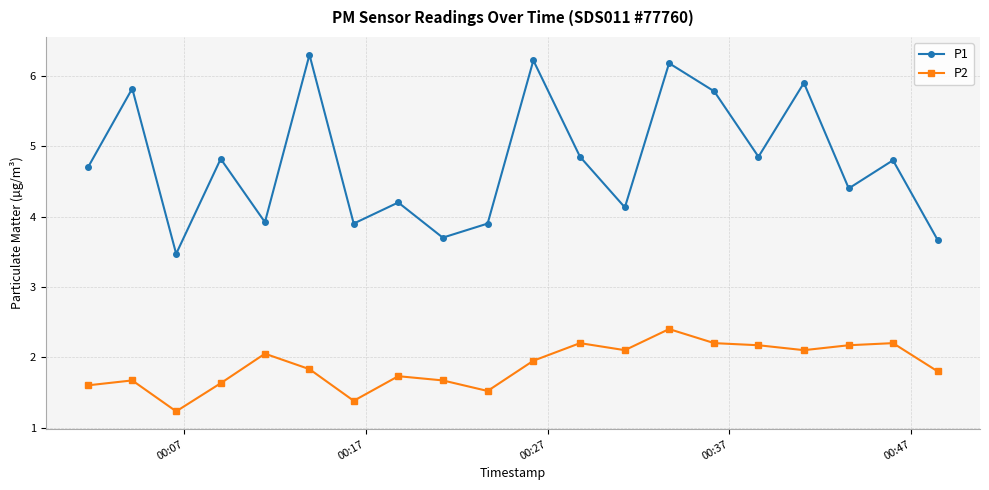

Which series has the largest total across all categories?

P1